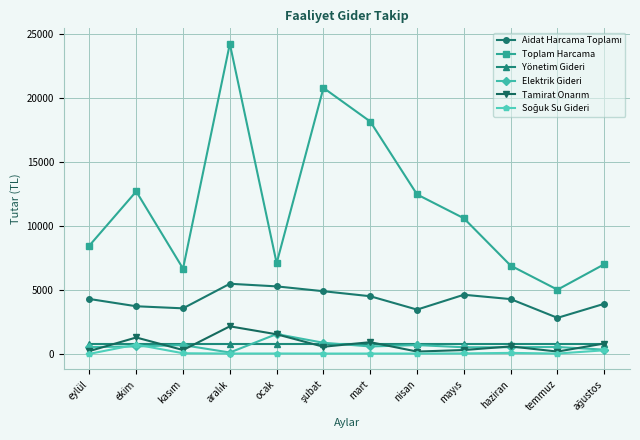

Between nisan and haziran, which series saw the biggest shift?

Toplam Harcama